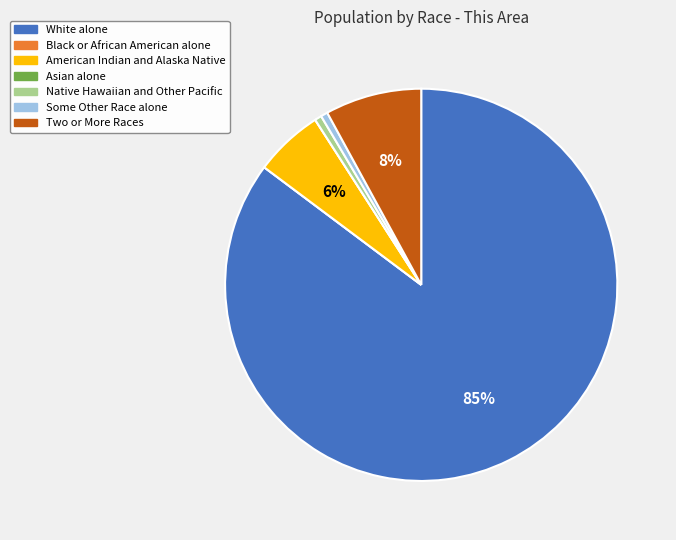

Is there any slice that represents more than half of the pie?

Yes